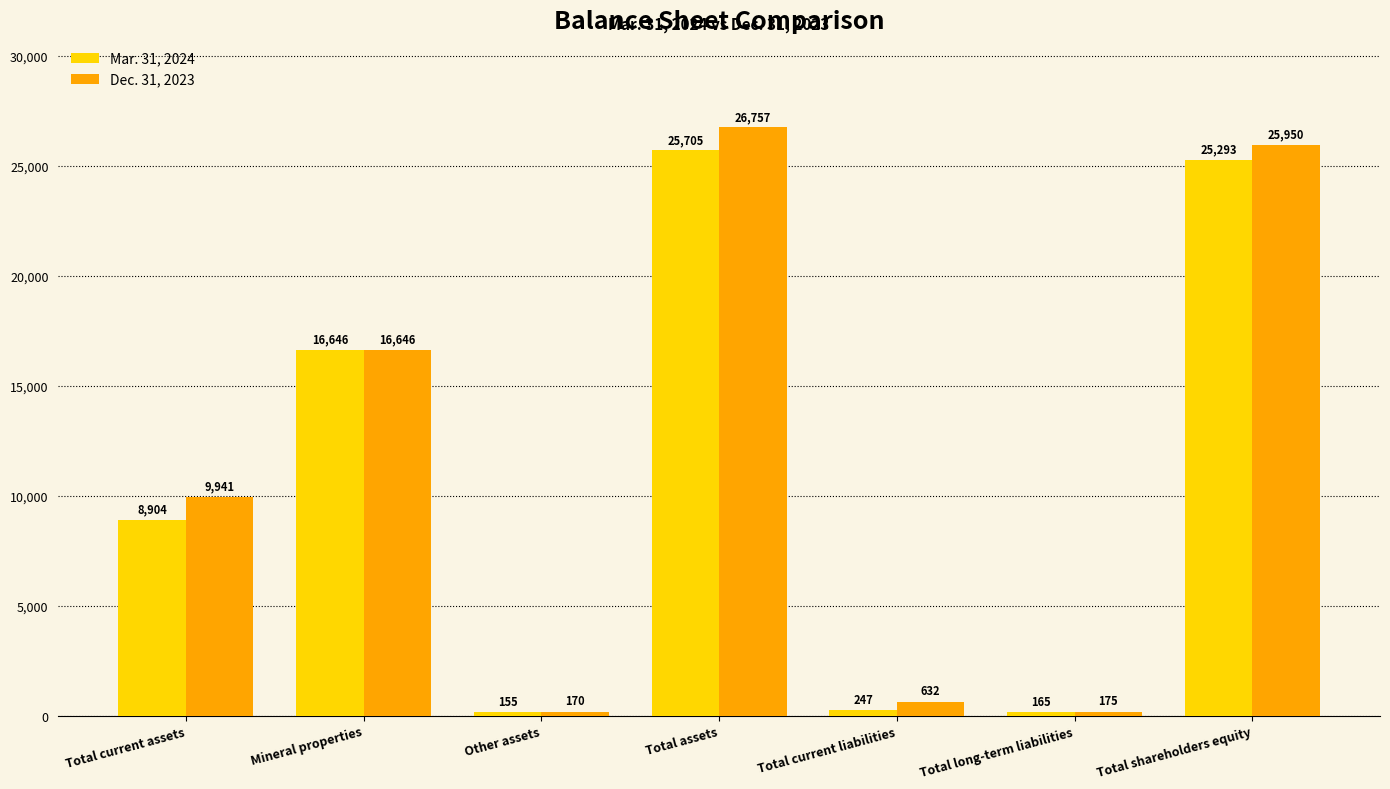

Rank the series by their maximum value, from highest to lowest.

Dec. 31, 2023, Mar. 31, 2024